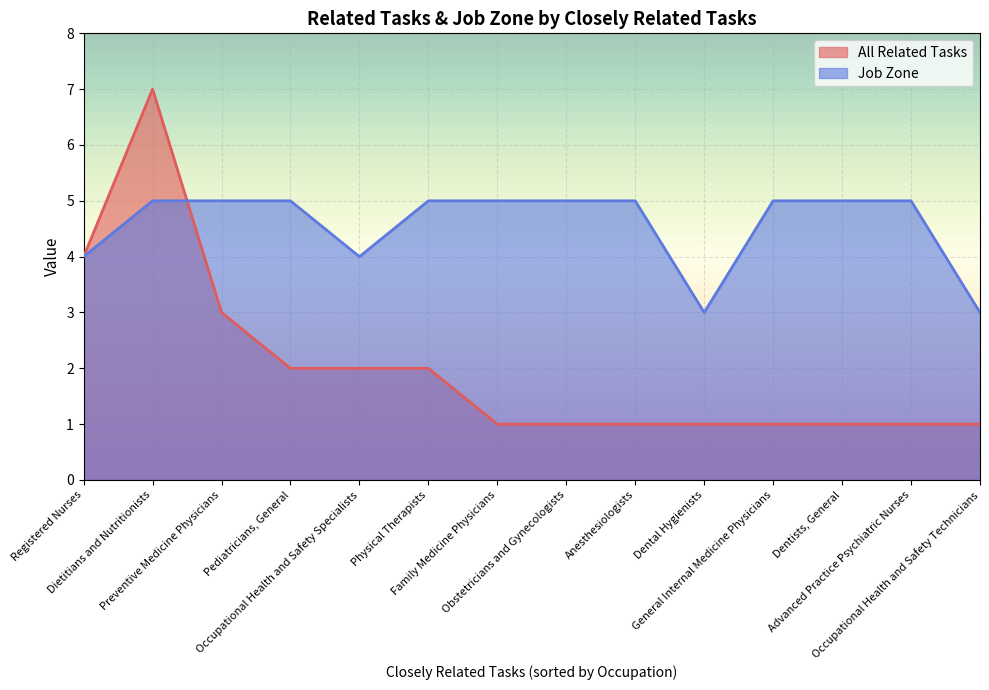

What is the difference between the highest and lowest values at Occupational Health and Safety Technicians?

2